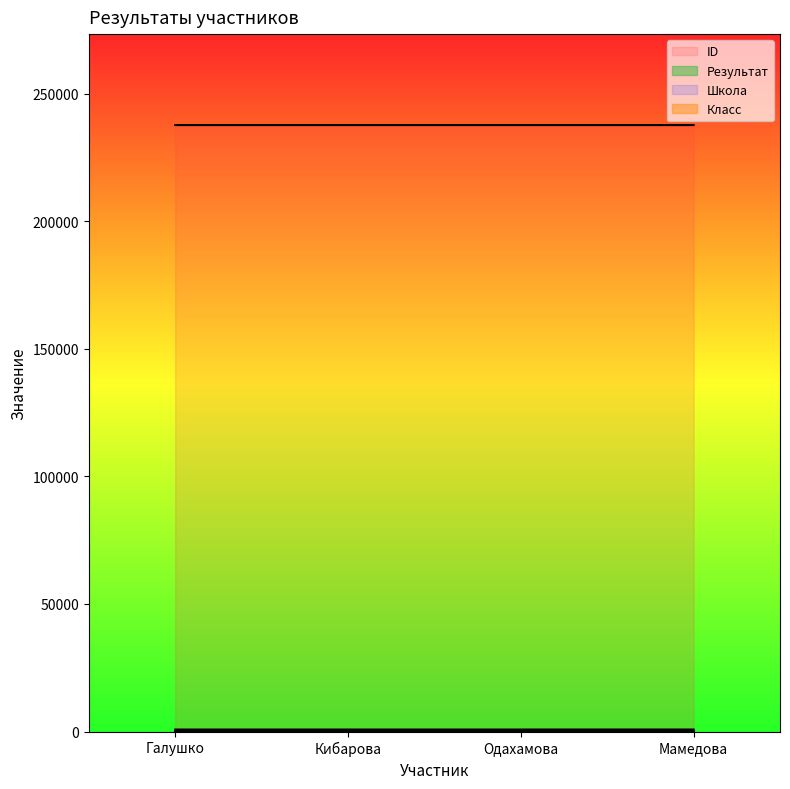

True or false: ID and Результат cross at least once.

False